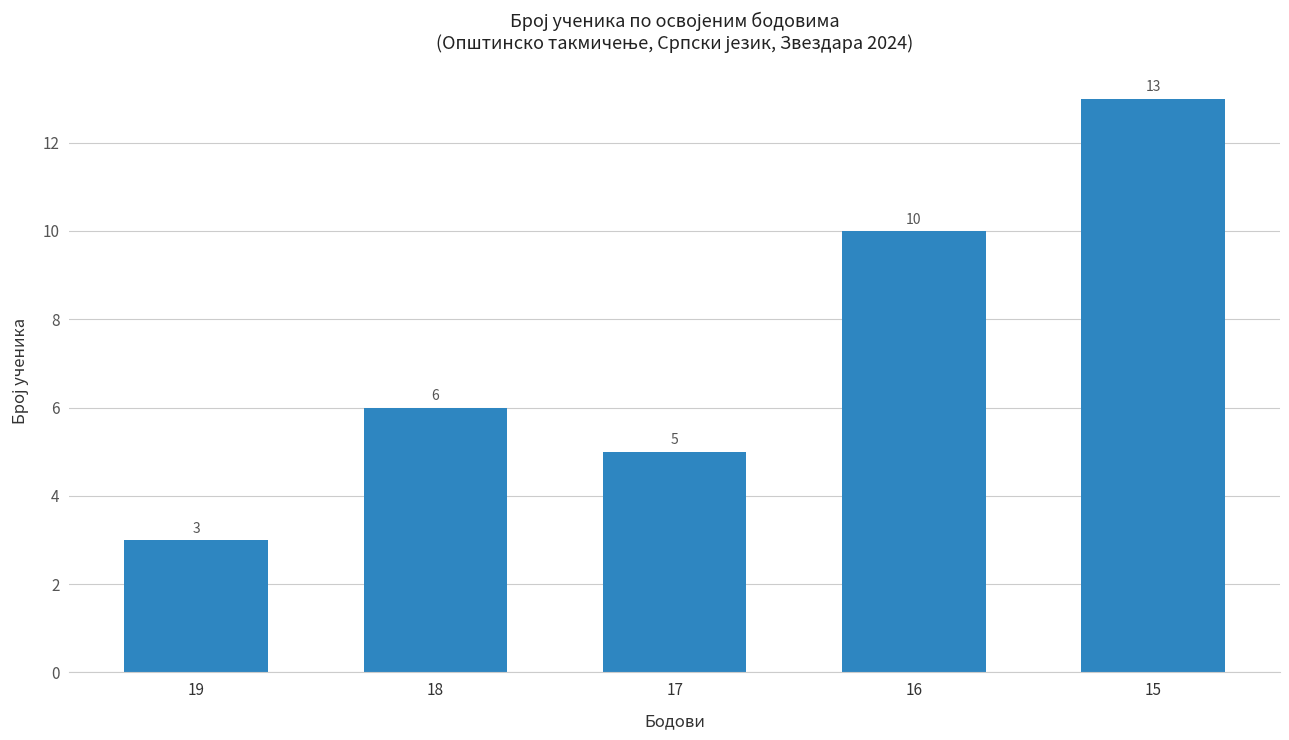

What is the greatest value displayed?

13